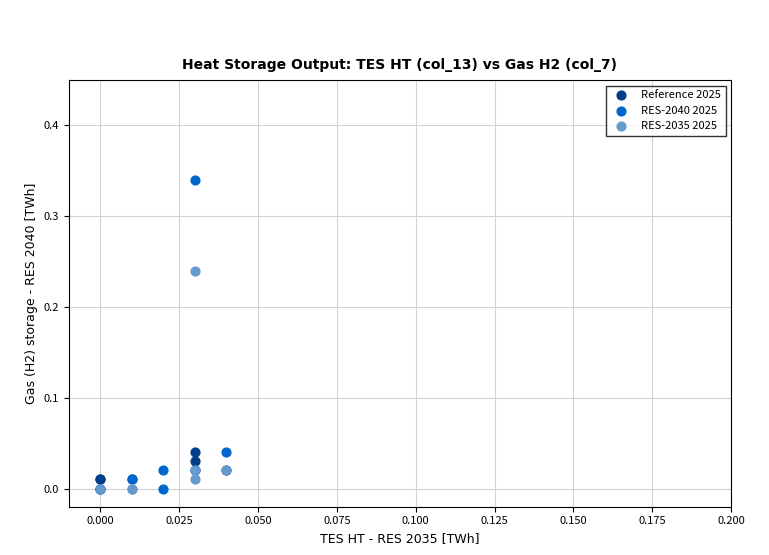

Which series contains the highest Y value?

RES-2040 2025